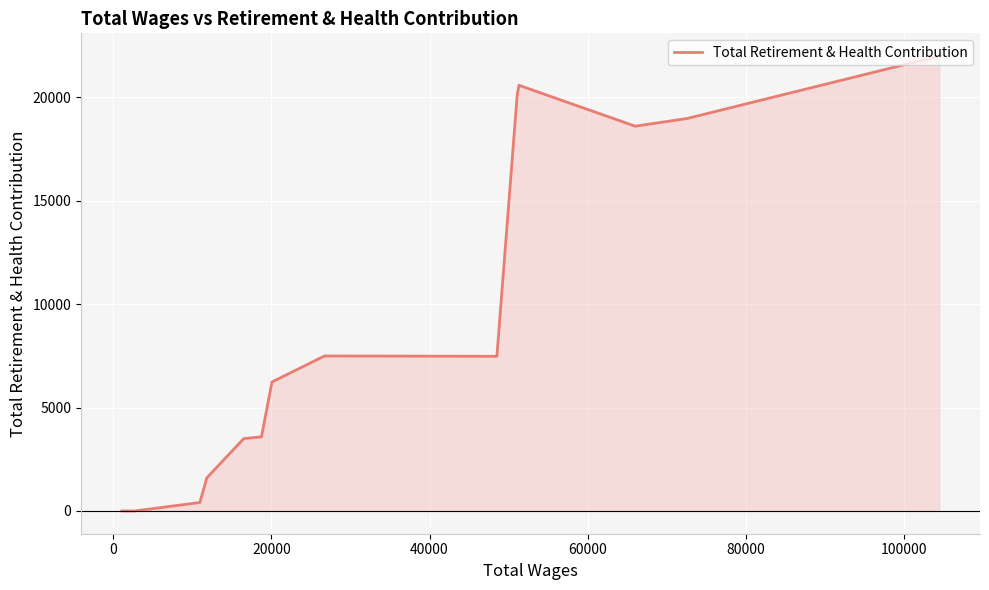

What is the difference between the maximum and minimum values?

21986